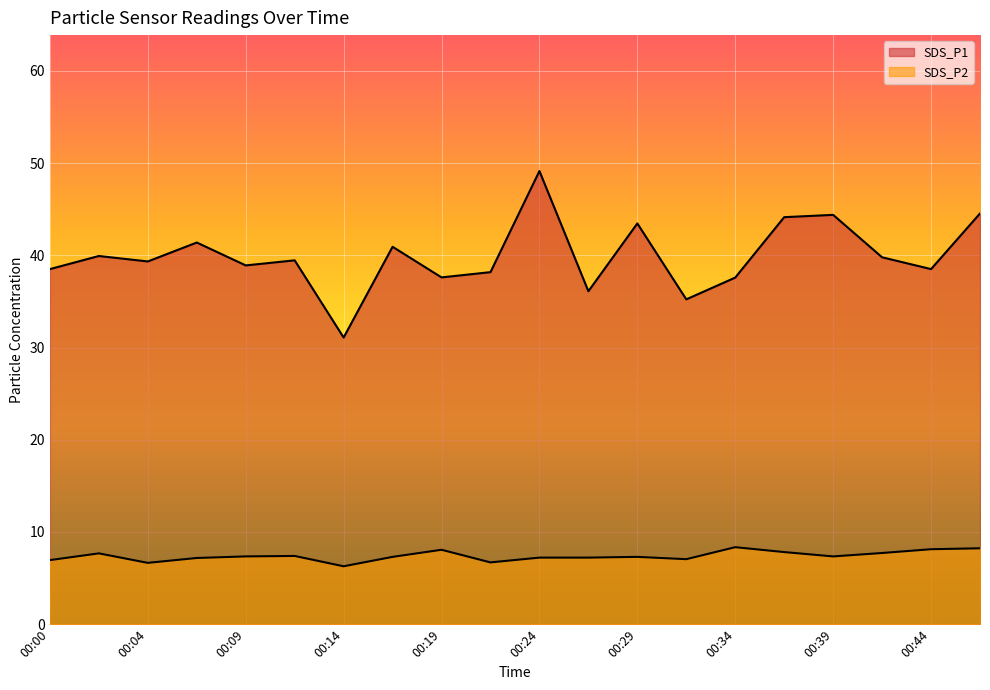

What is the maximum value shown in the chart?

49.1